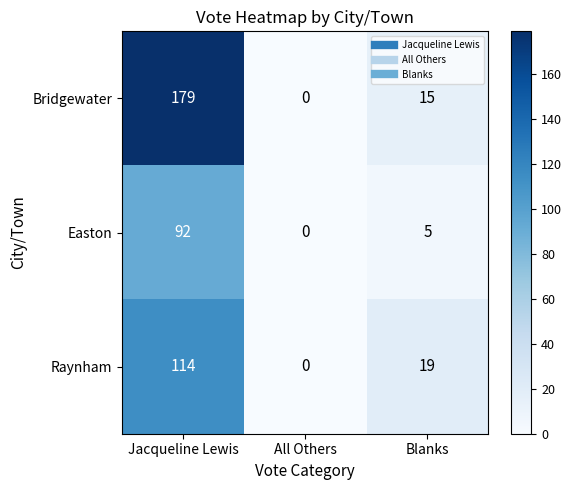

At which label is Easton closest to 46?

Blanks